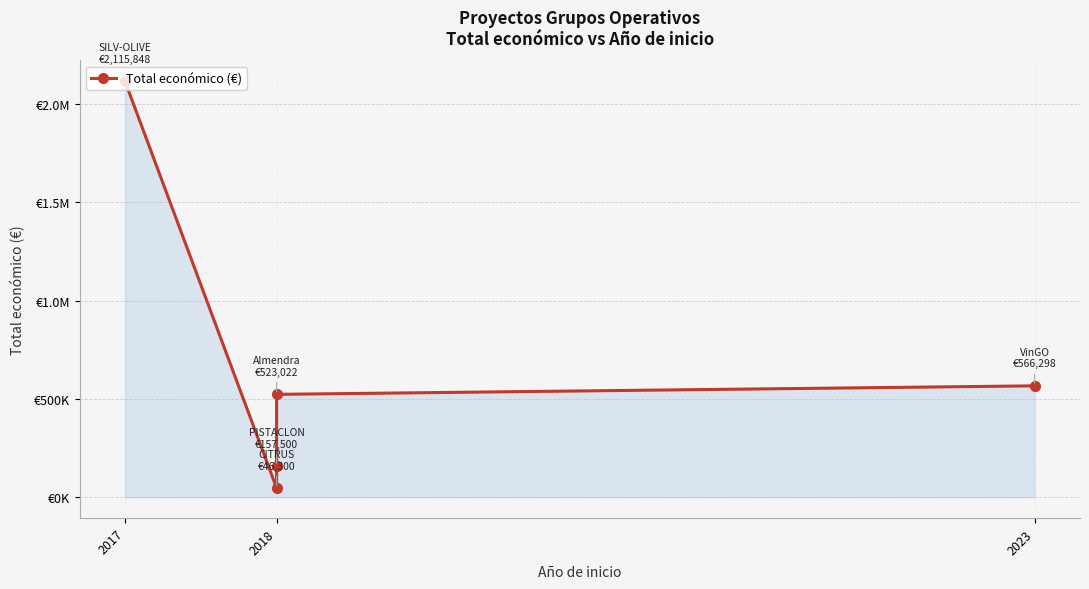

The chart shows a value of 566298 at 2023. True or false?

True